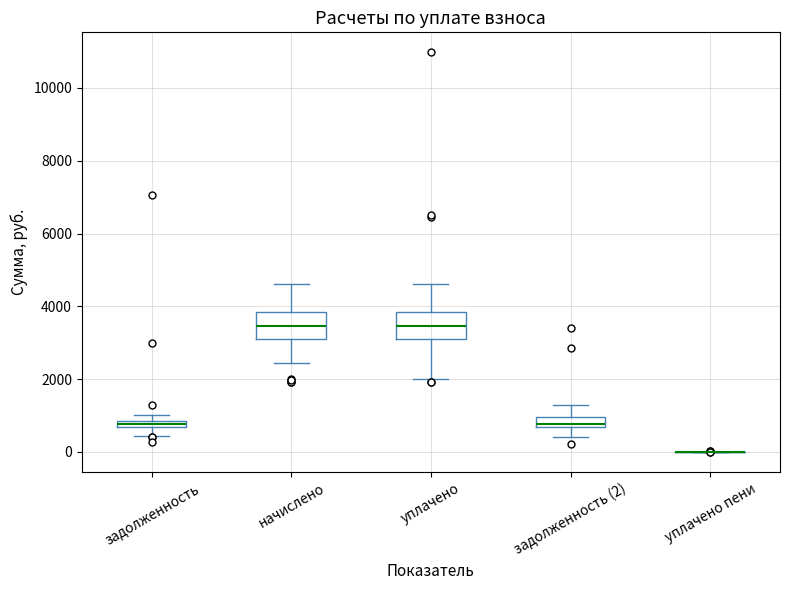

Where is the lower edge of the box for задолженность (2) on the y-axis? The values are not printed on the chart, so give them approximately, as read against the axis.

600